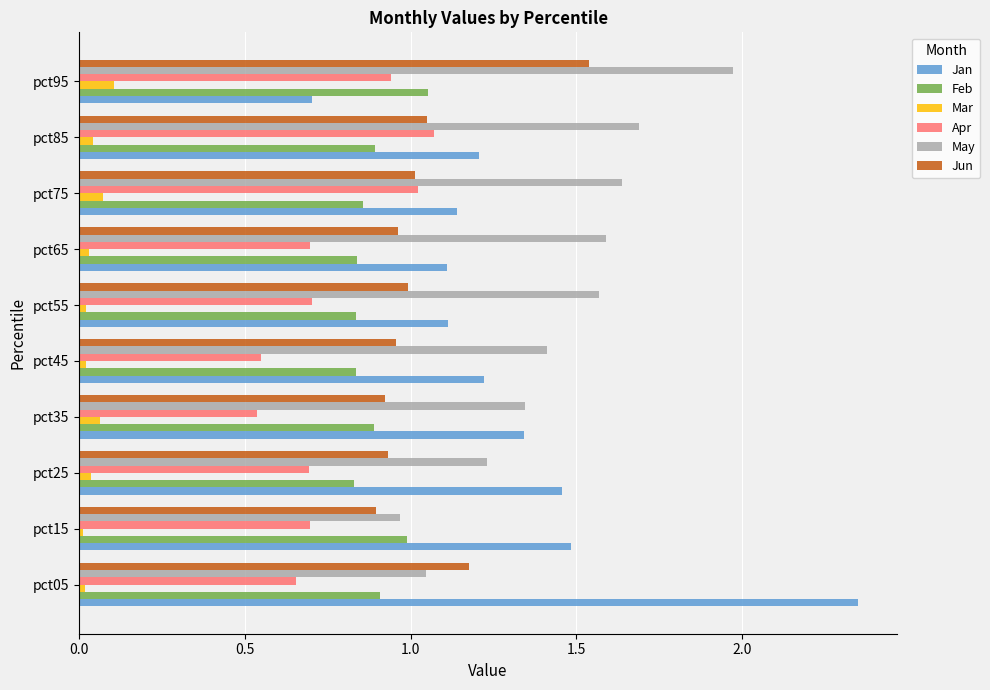

What is the average value of the May series?

1.4